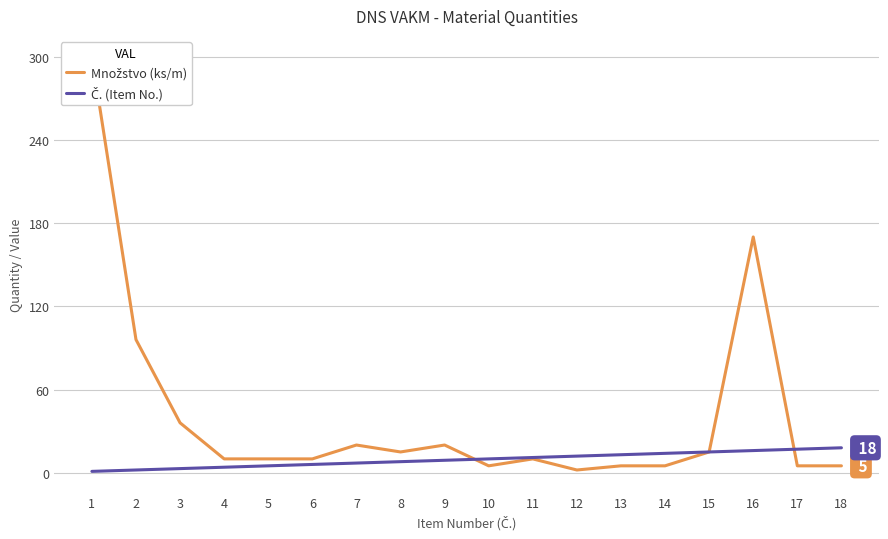

Between which two adjacent categories do Množstvo (ks/m) and Č. (Item No.) first intersect?

9 and 10